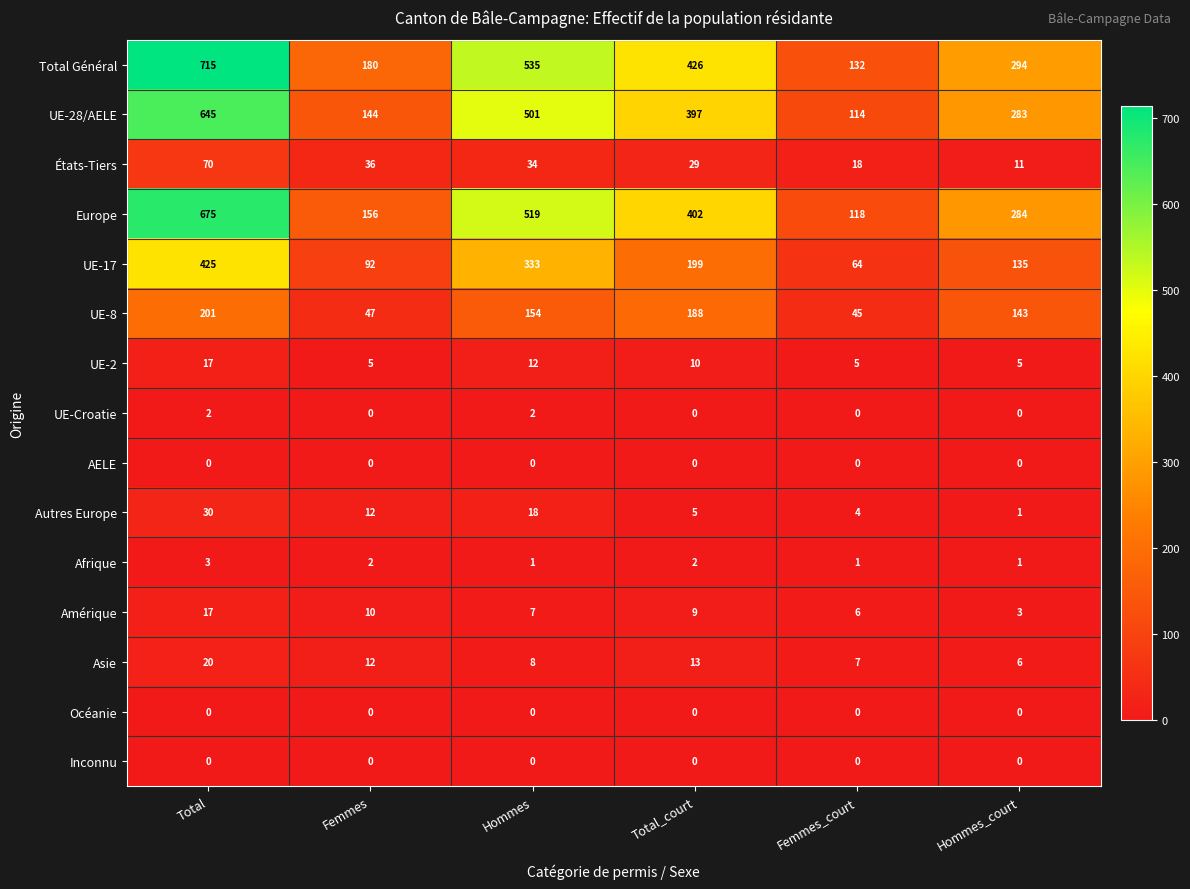

Count the number of data series in this chart.

15